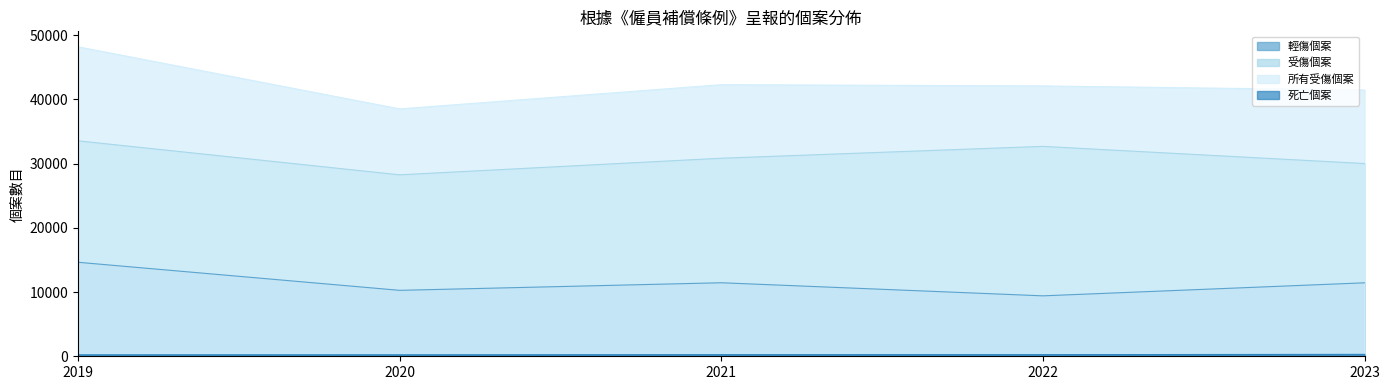

What is the difference between the maximum and second lowest values in the 輕傷個案 series?

4372